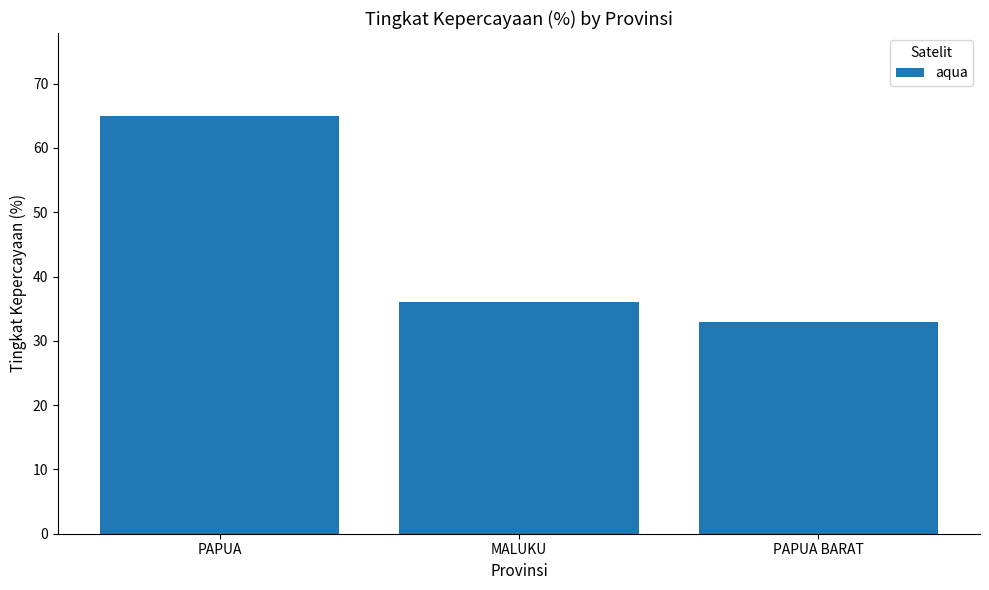

What is the difference between the second highest and minimum values?

3.0